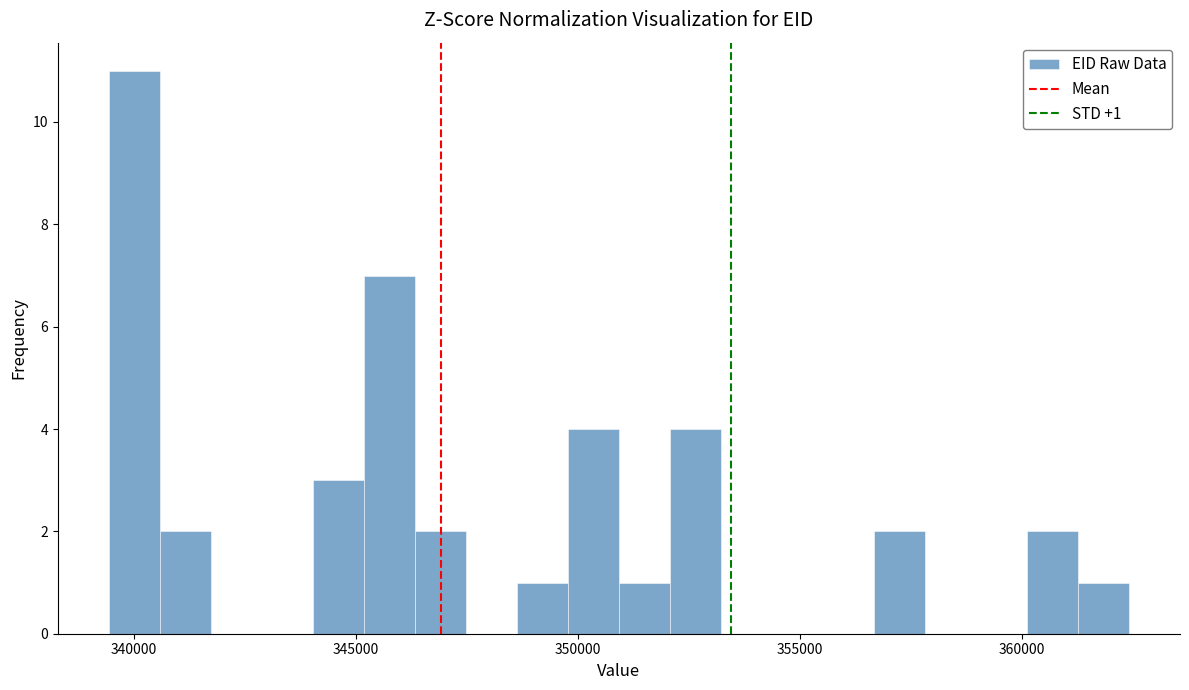

Read against the x-axis, roughly where is the centre of the tallest bar?

340000